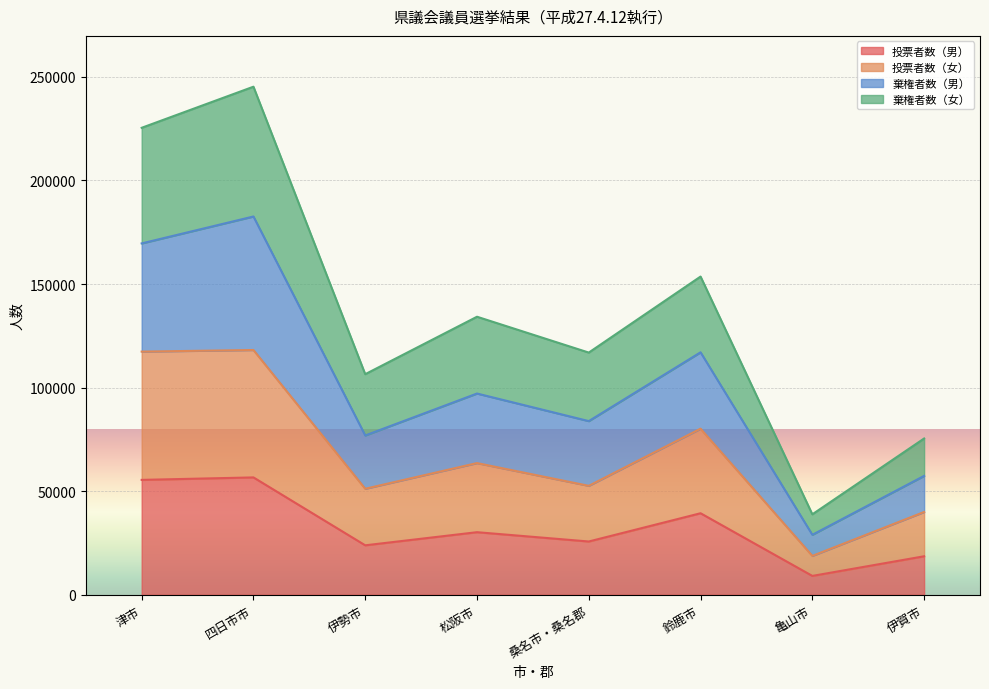

True or false: 投票者数（女） and 棄権者数（女） cross at least once.

False